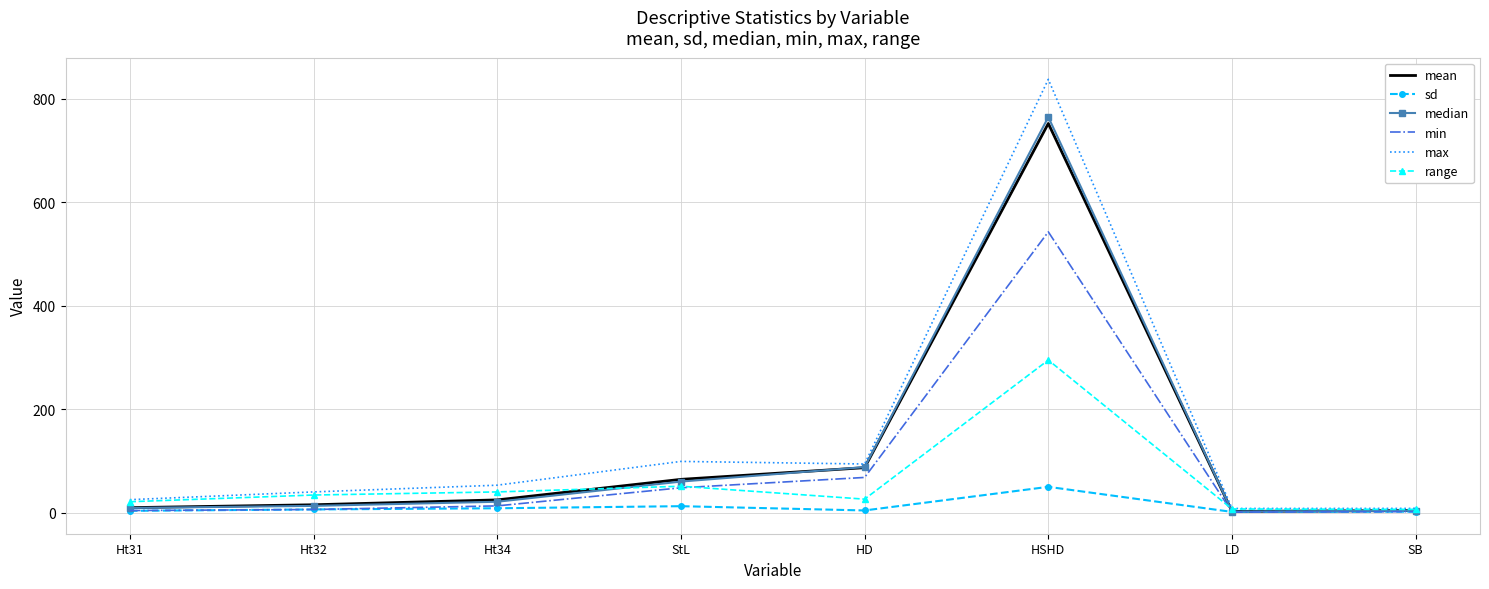

What is the difference between the highest and lowest values at StL?

86.6